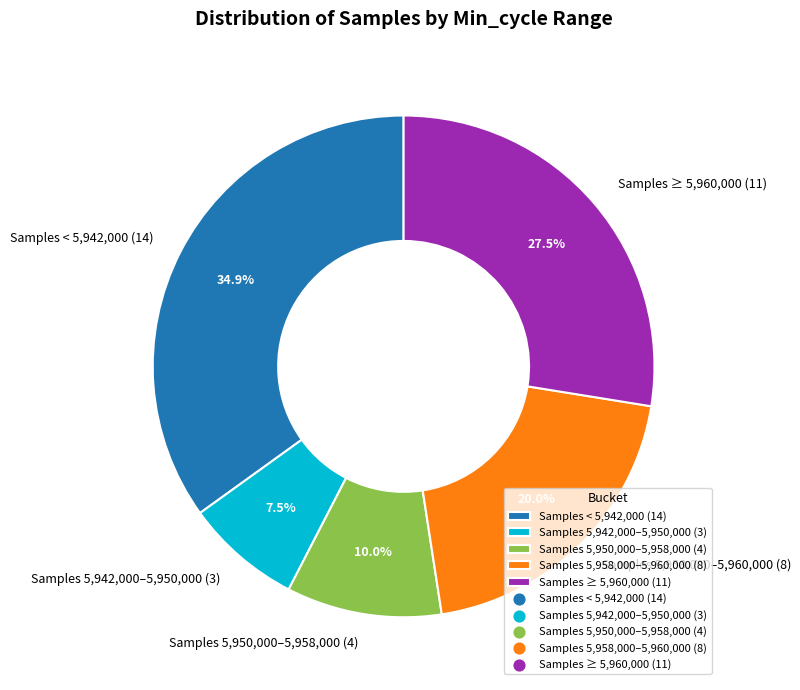

To the nearest percent, what is the average slice percentage?

20%